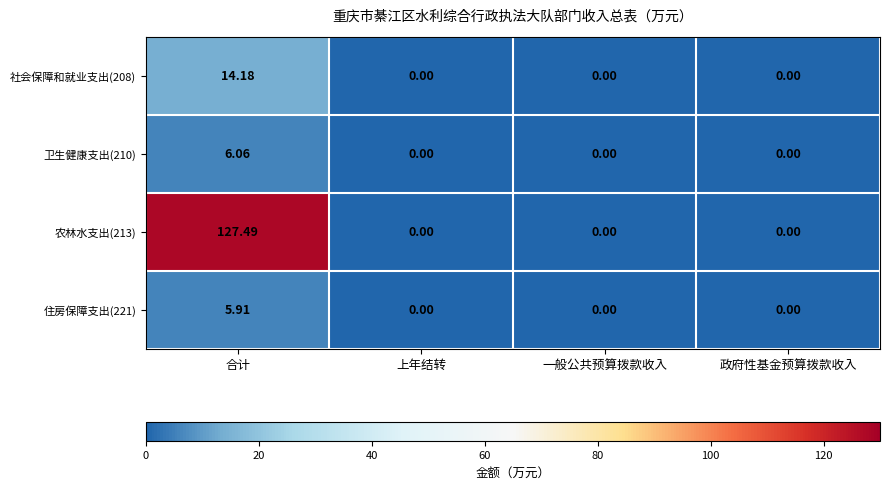

At which category is the sum across all series the highest?

合计